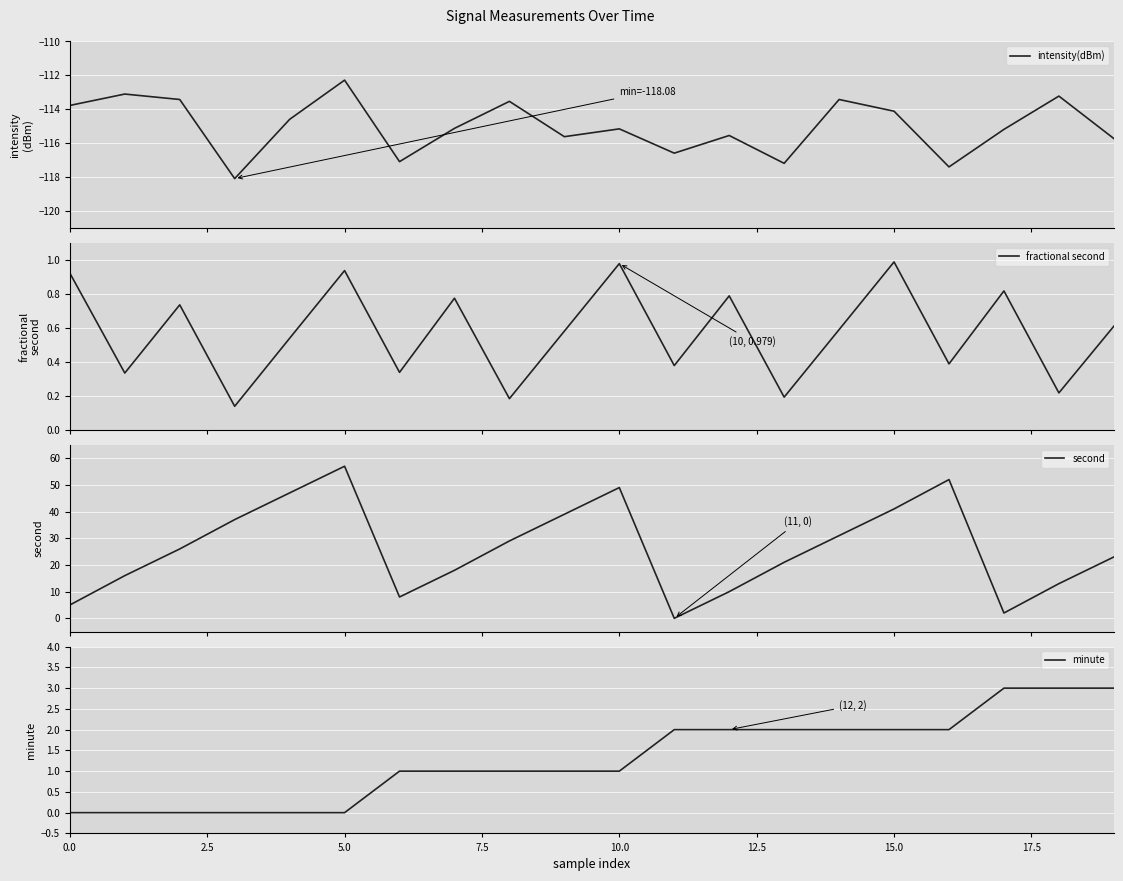

What is the minimum value for intensity(dBm)?

-118.1